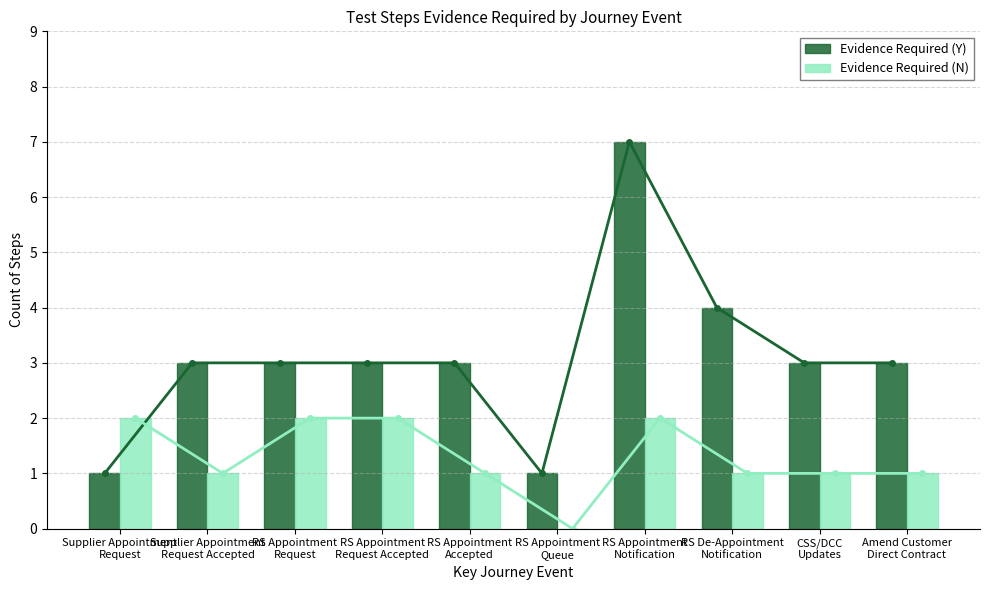

How many groups of bars are there?

10